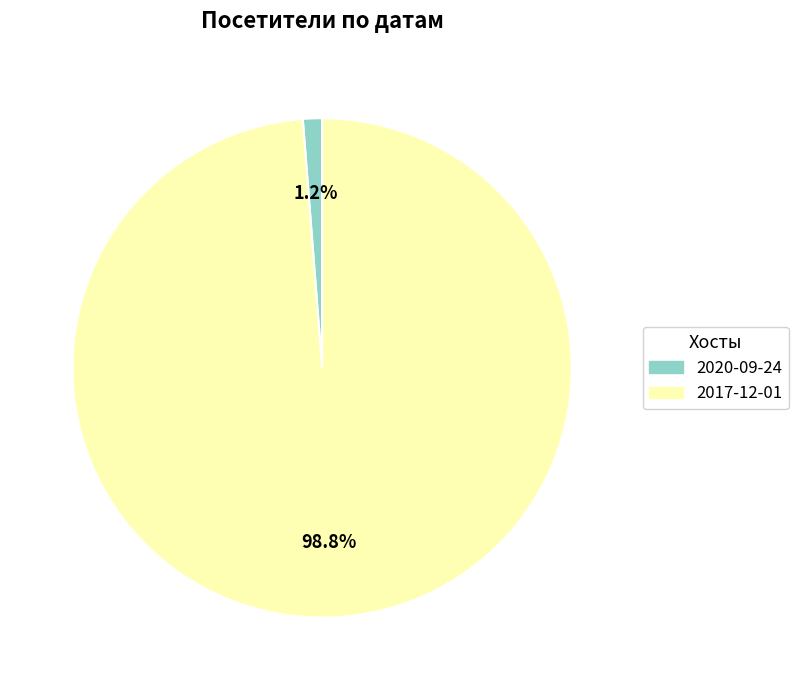

Is 2017-12-01 the majority of the pie?

Yes